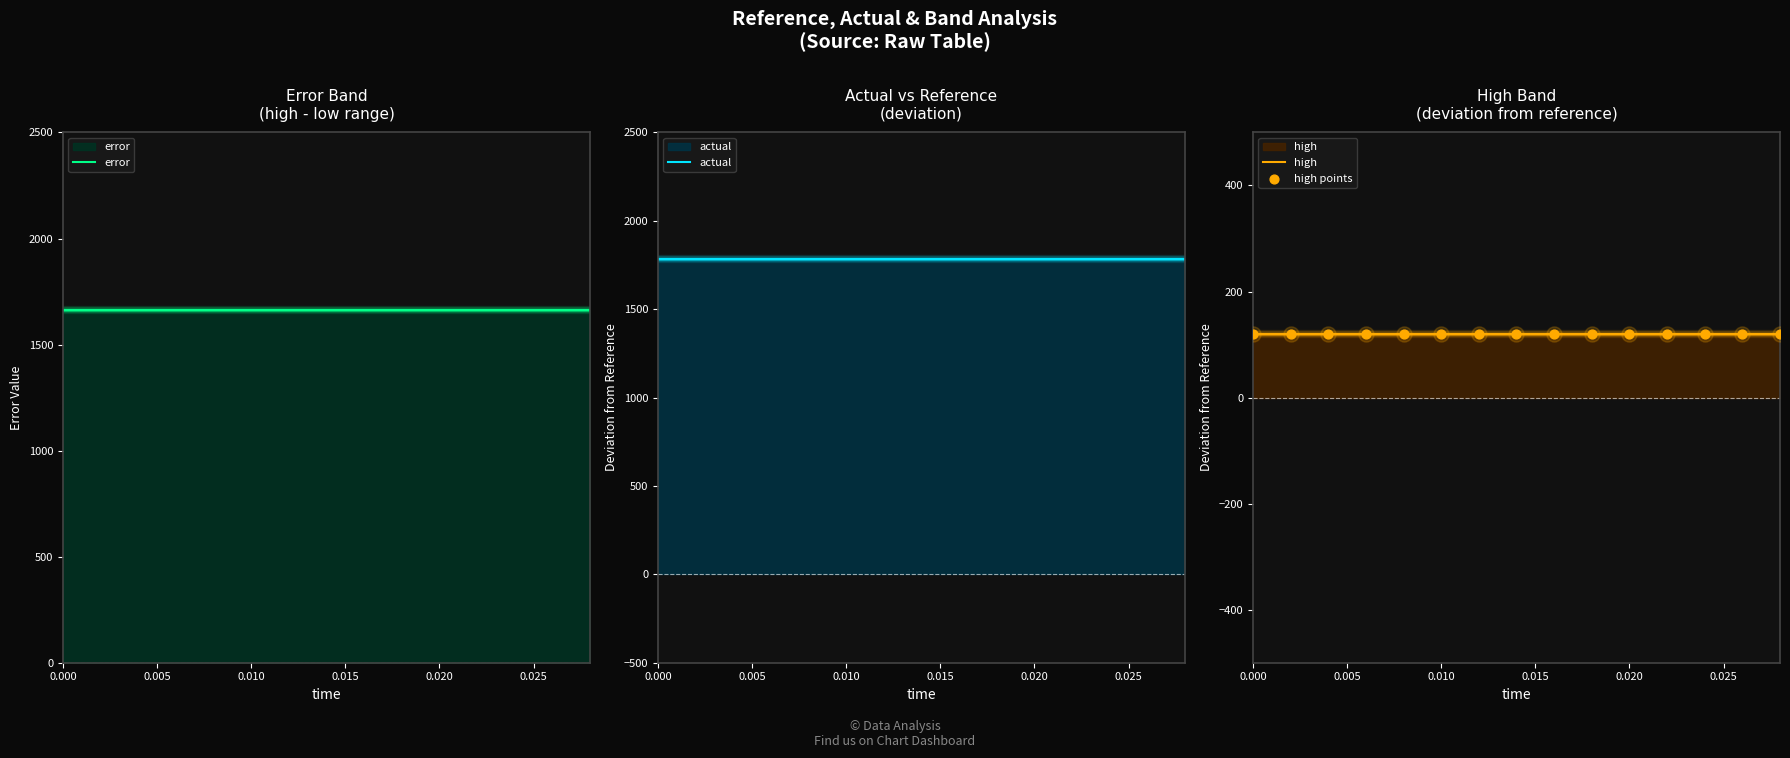

At how many categories does at least one series exceed 910?

15